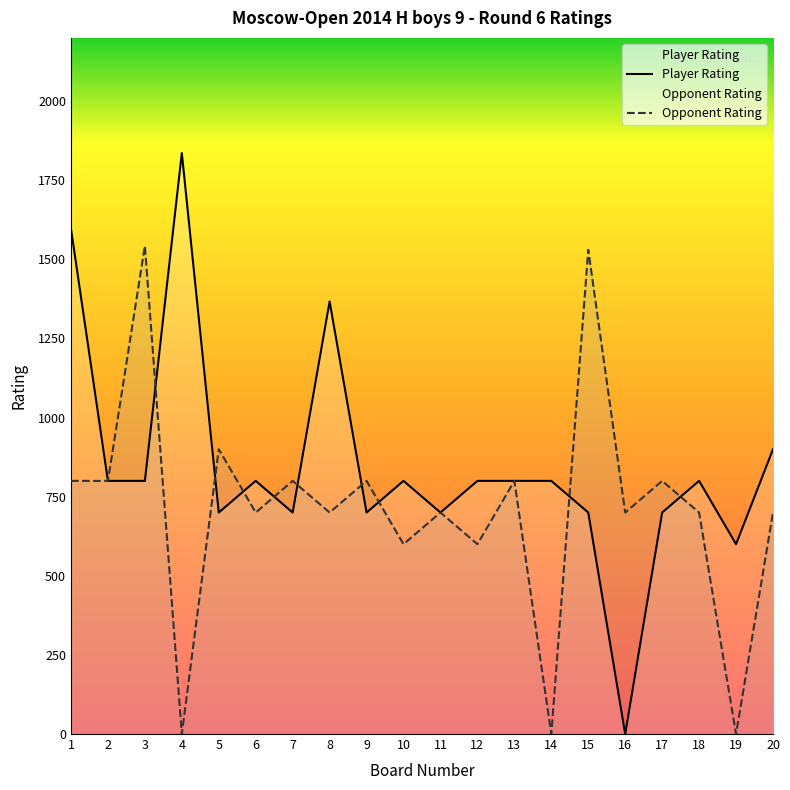

How many data points does each series have?

20